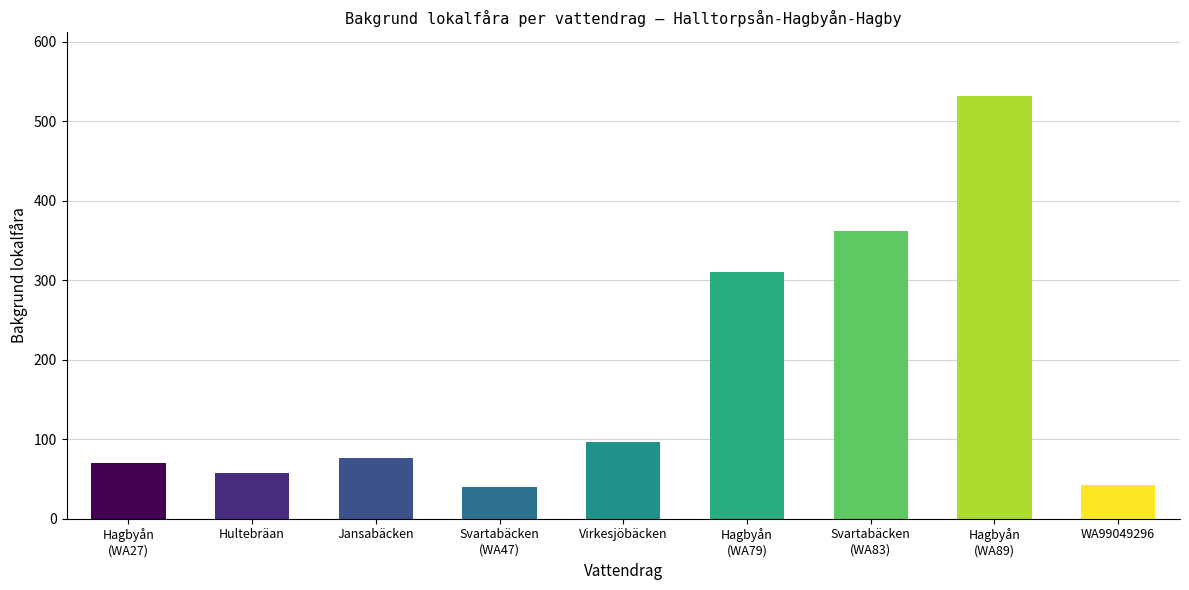

What is the value of the 3rd bar from the left?

76.2